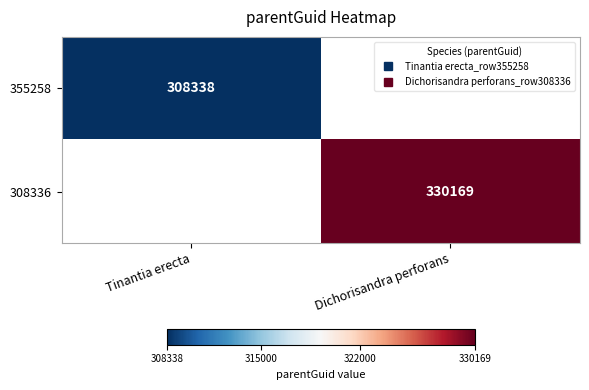

Read the 308336 value at Dichorisandra perforans.

330169.0